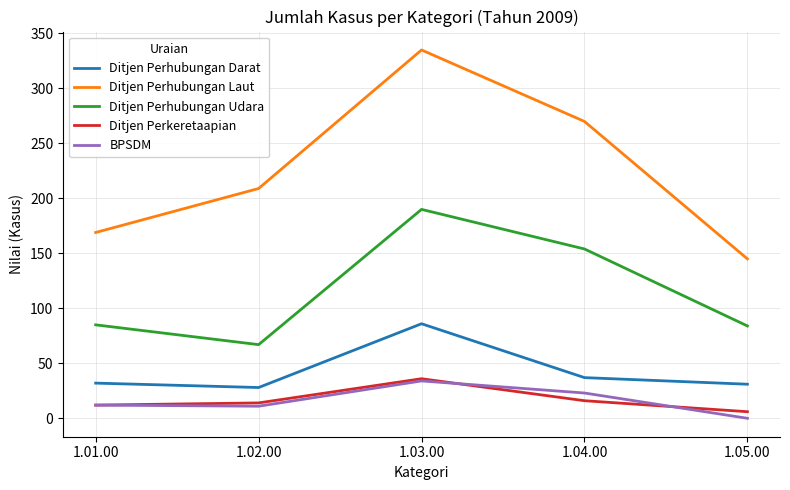

How many lines are shown in the chart?

5